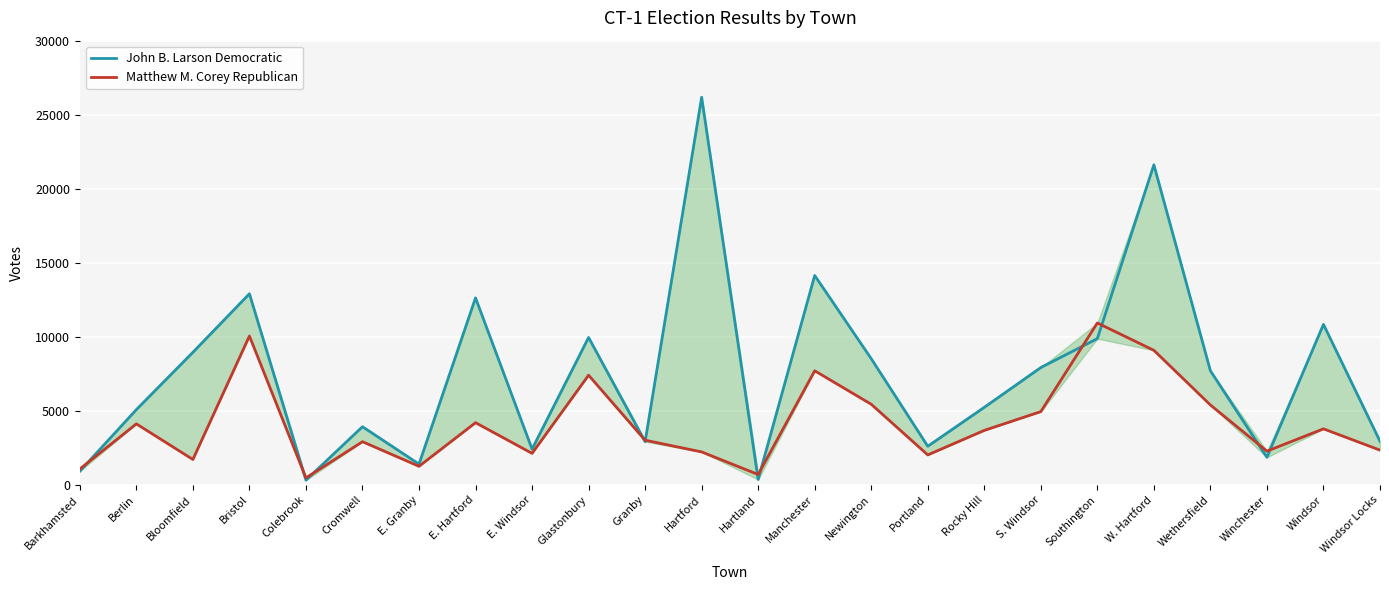

What is the difference between the highest and lowest values at Portland?

585